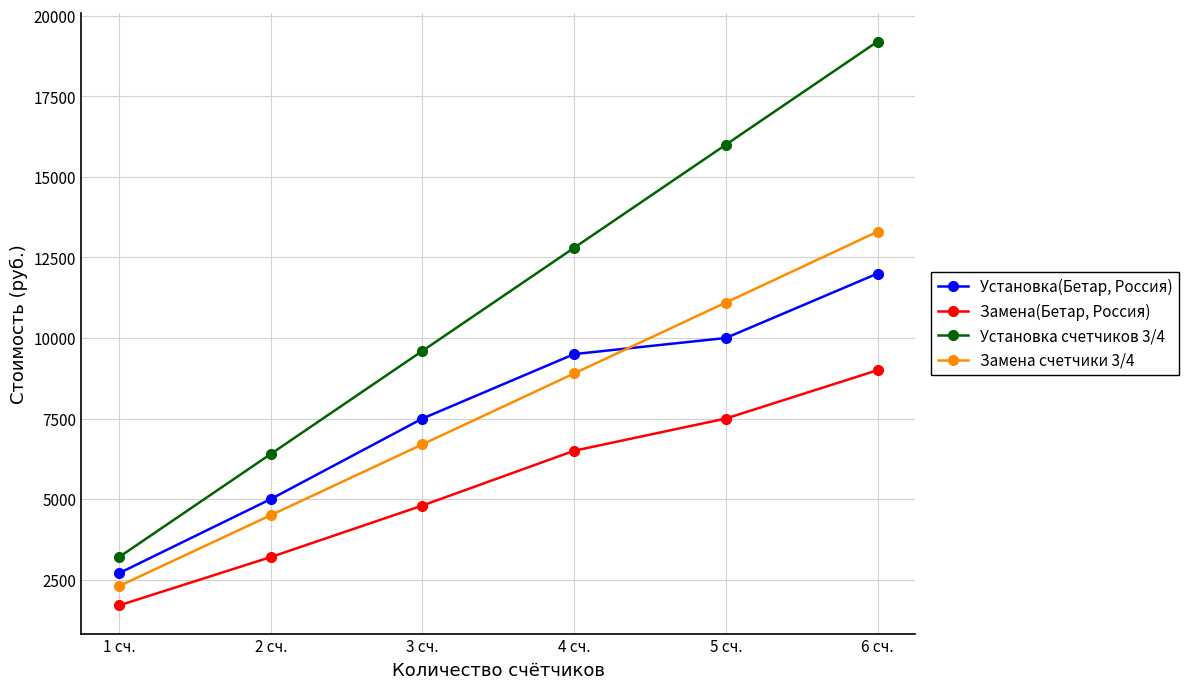

True or false: Установка счетчиков 3/4 and Установка(Бетар, Россия) cross at least once.

False